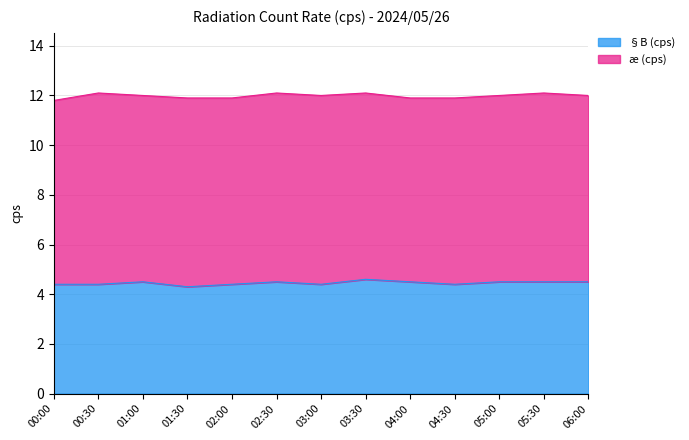

What is the greatest value displayed?

4.6